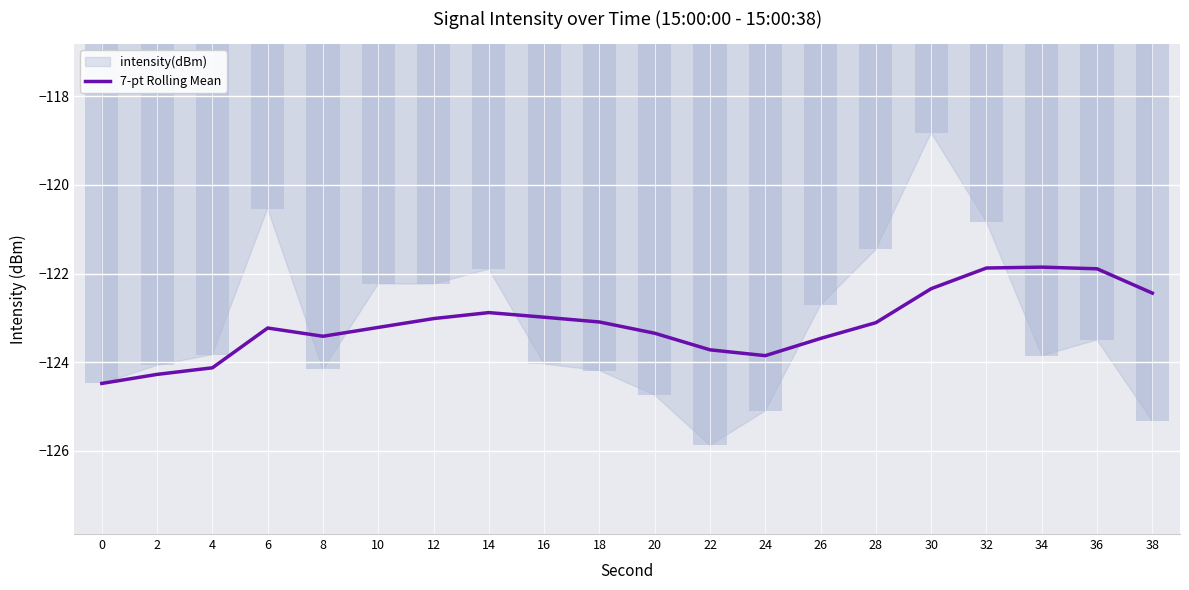

Where does the data first go above -123?

14